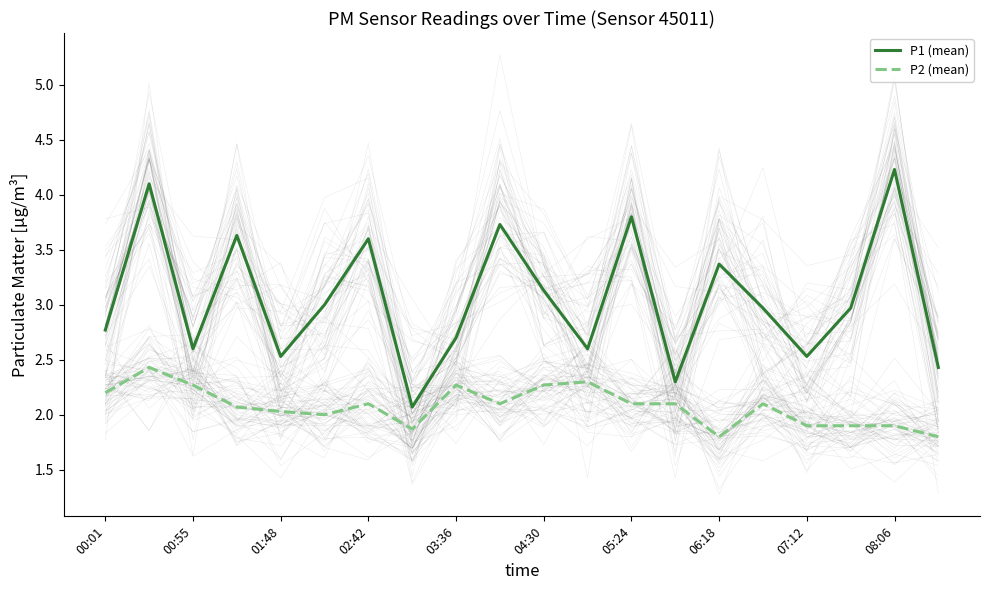

How many values in the P2 (mean) series are below 2?

6